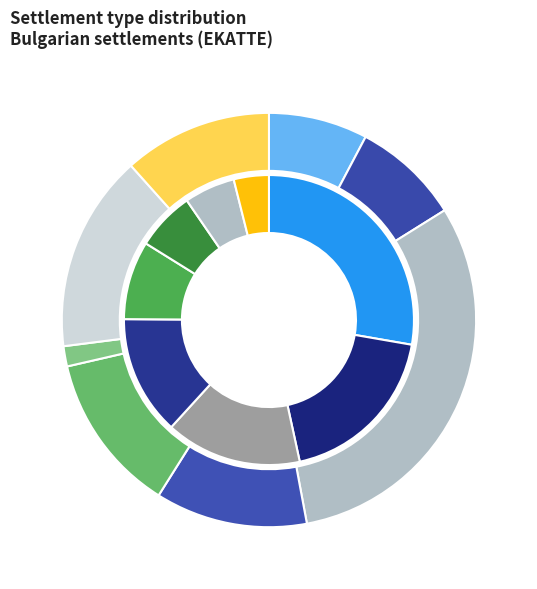

Which category has the smallest portion of the pie?

с.